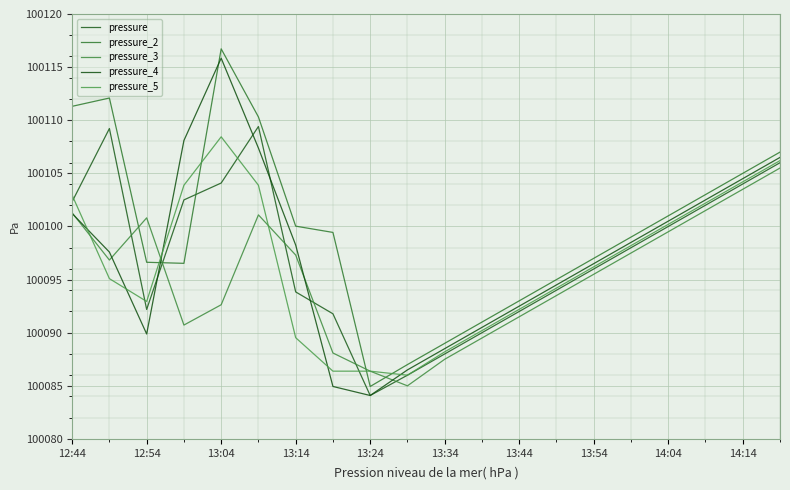

What is the lowest value of the pressure_3 series?

100085.0